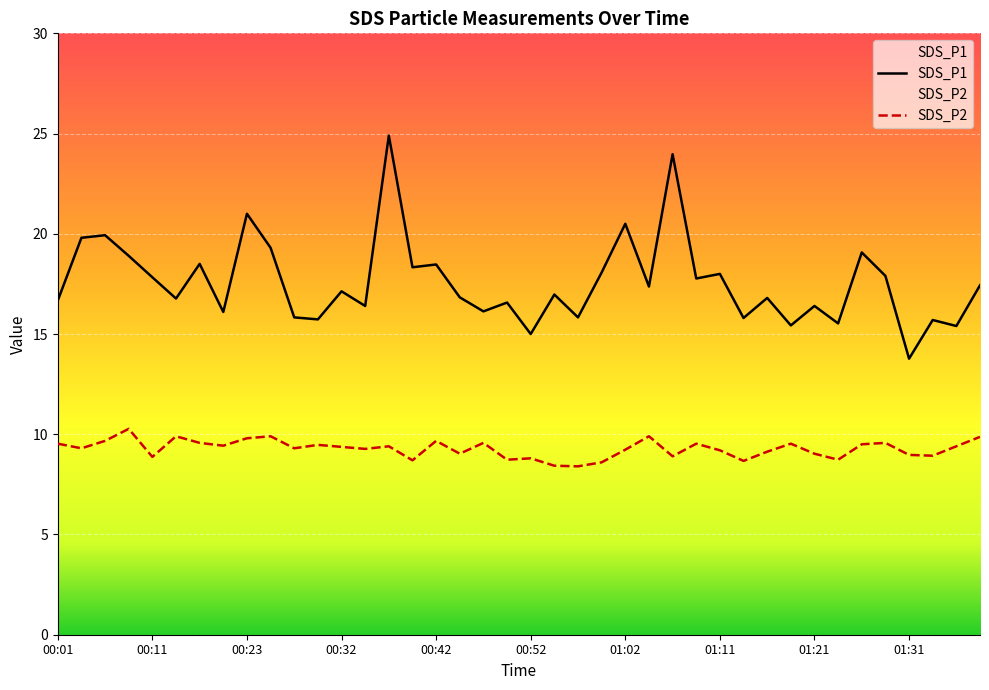

Between 01:33 and 01:19, which is larger?

01:33